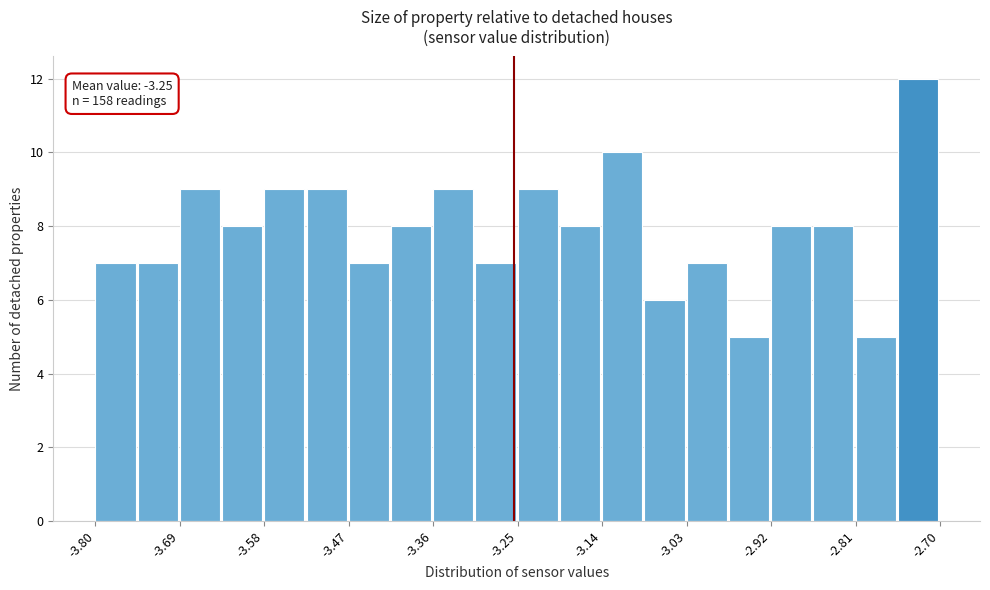

Read against the x-axis, roughly where is the centre of the tallest bar?

-2.72